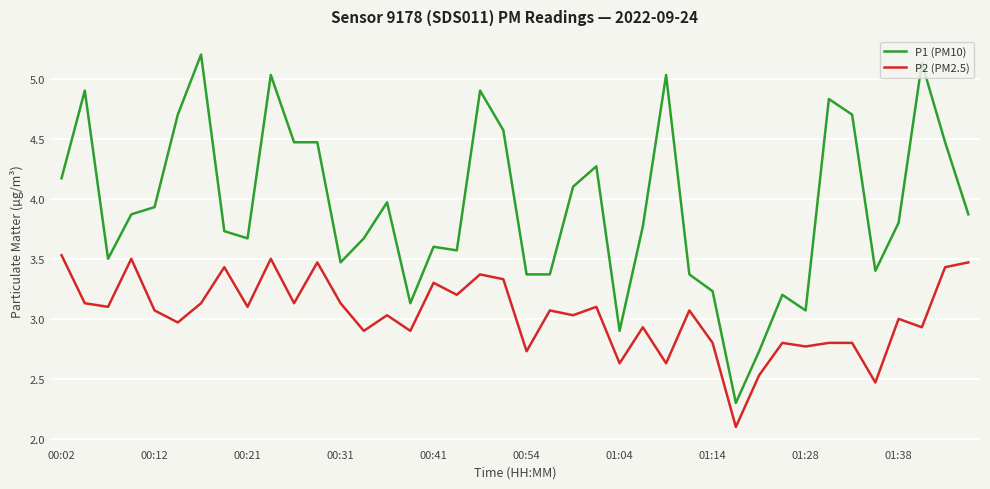

What is the highest value of the P1 (PM10) series?

5.2